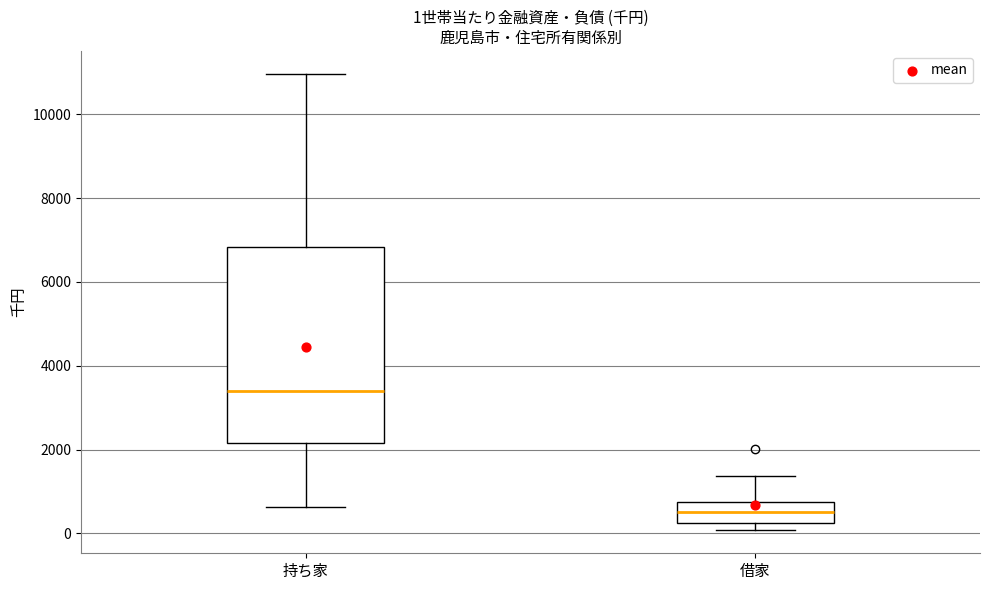

Which box is the tallest, from its lower edge to its upper edge?

持ち家